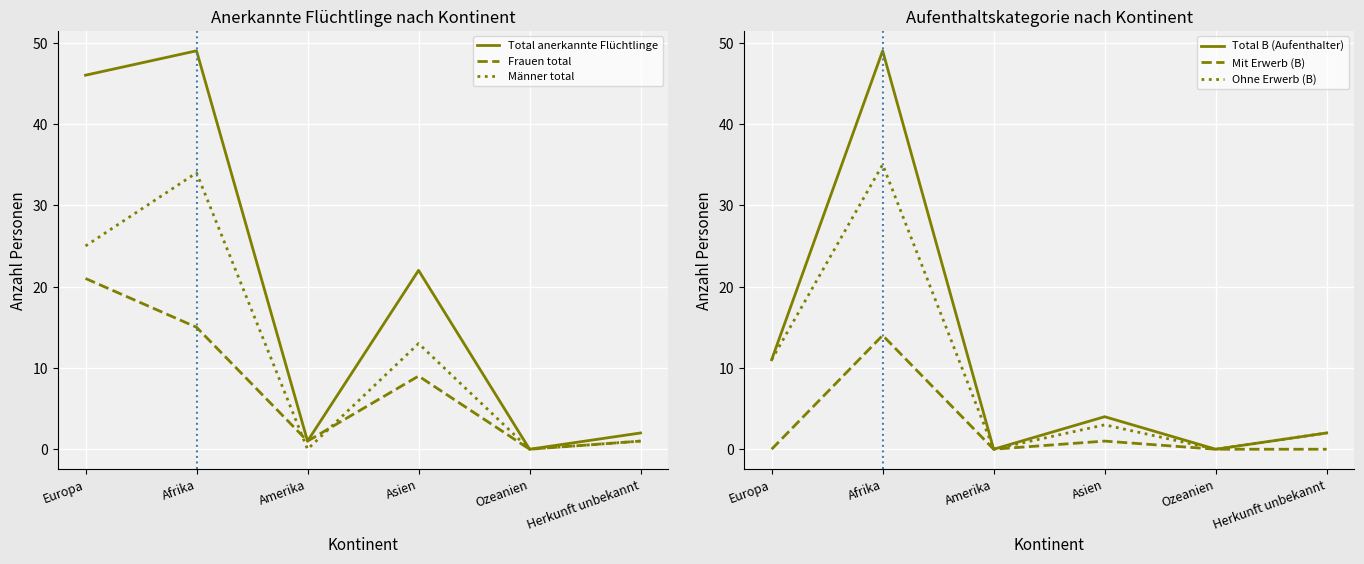

Rank the categories by Total anerkannte Flüchtlinge value from lowest to highest.

Ozeanien, Amerika, Herkunft unbekannt, Asien, Europa, Afrika